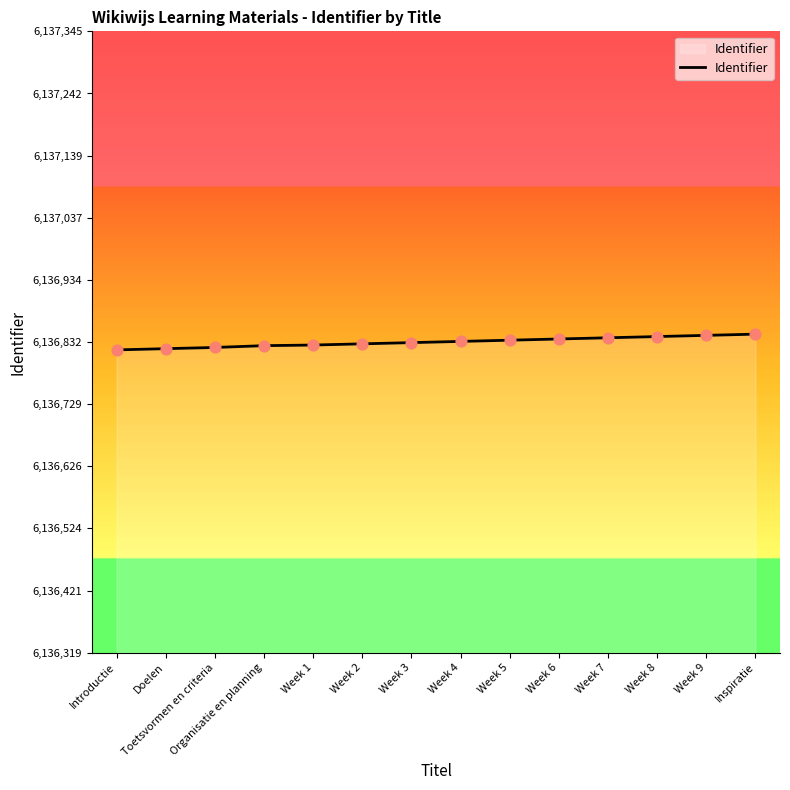

Between Week 6 and Toetsvormen en criteria, which is larger?

Week 6